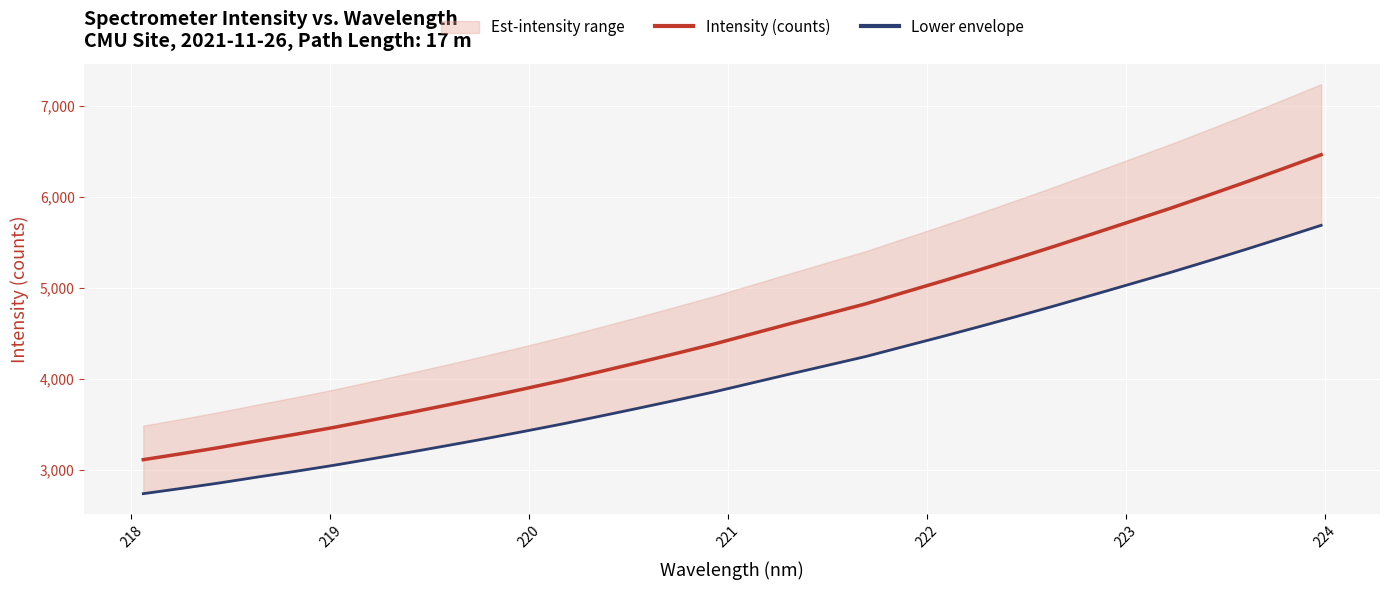

What is the highest value of the Intensity (counts) series?

6463.7